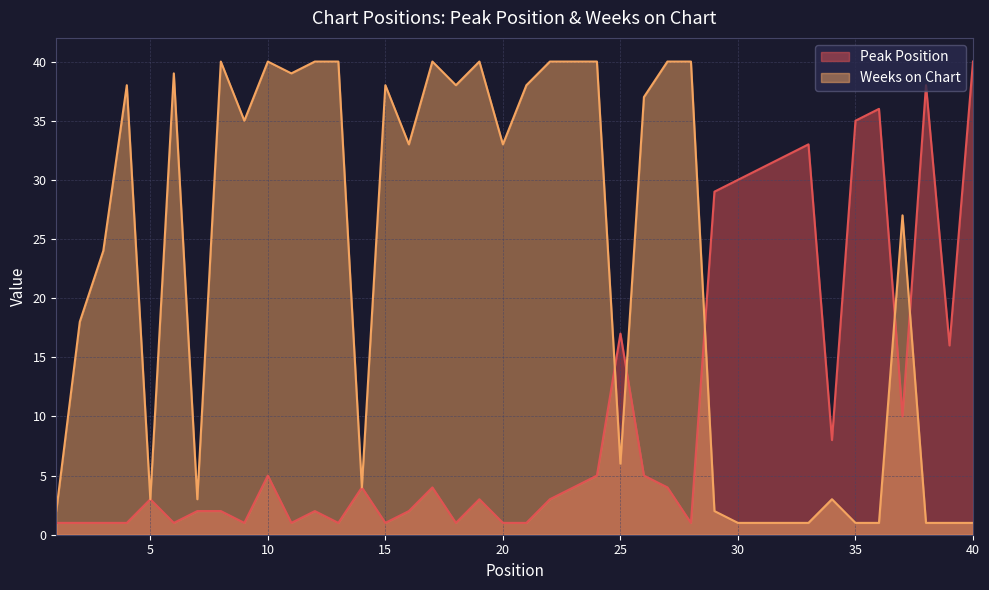

In Weeks on Chart, how many points are higher than both neighbors (excluding endpoints)?

9